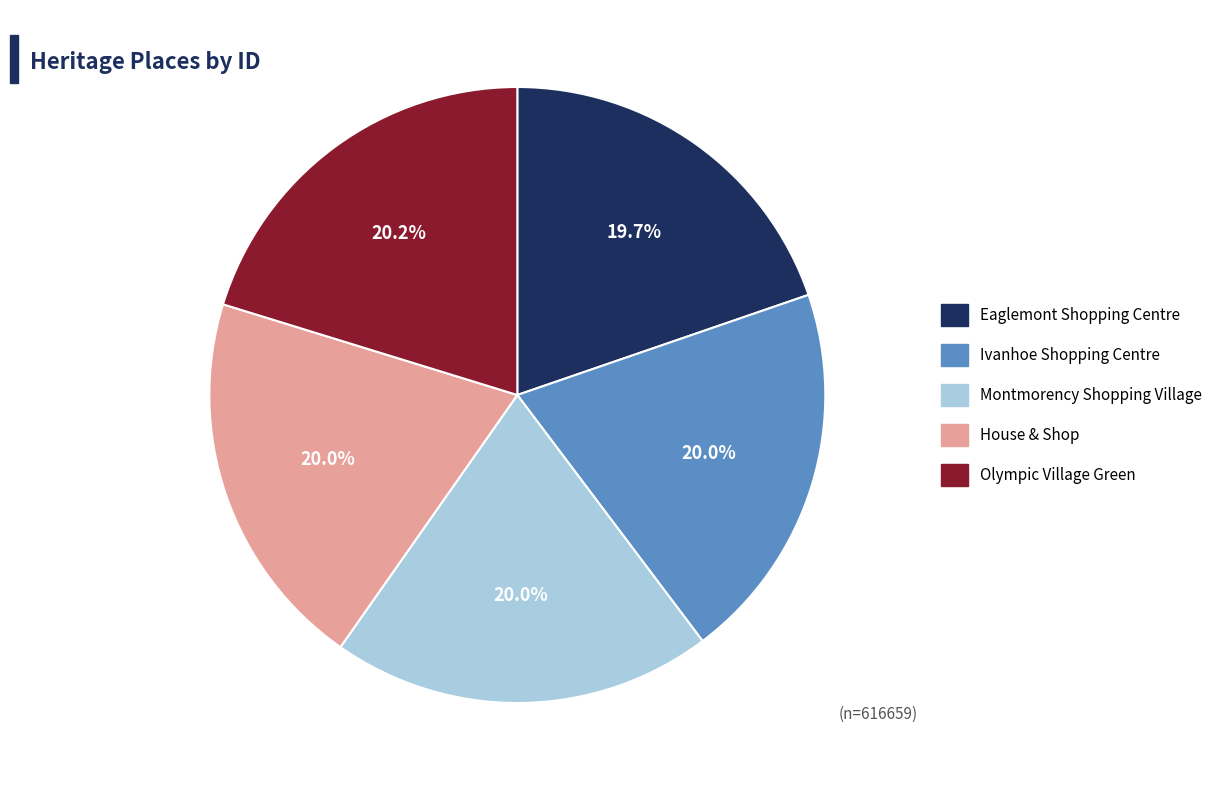

Combined, what portion of the pie is Montmorency Shopping Village and Ivanhoe Shopping Centre?

40.0%